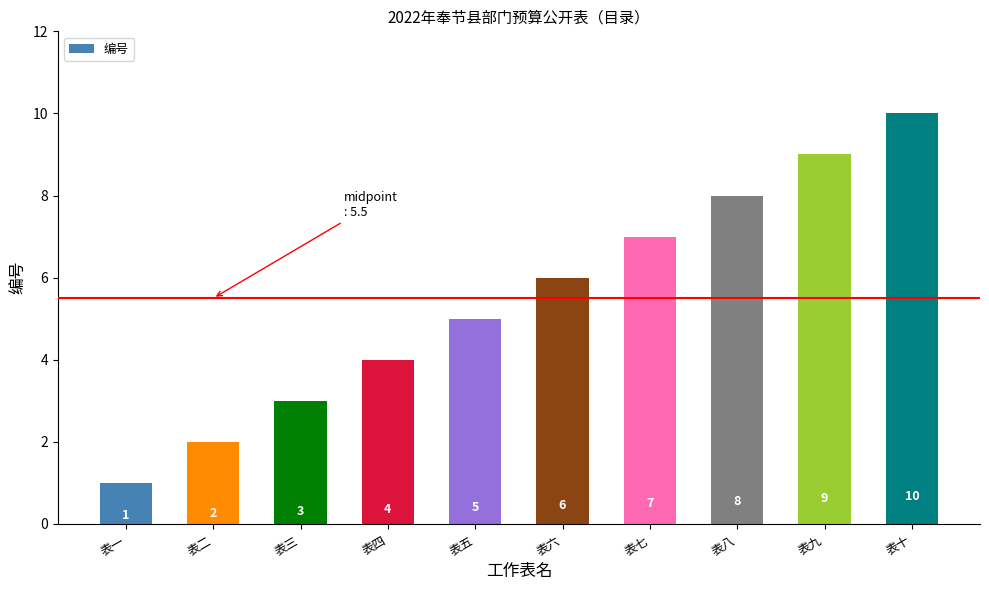

What is the sum of all values?

55